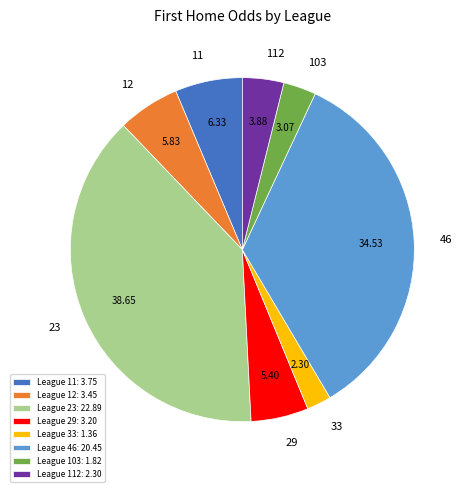

Is there a majority slice in this chart?

No